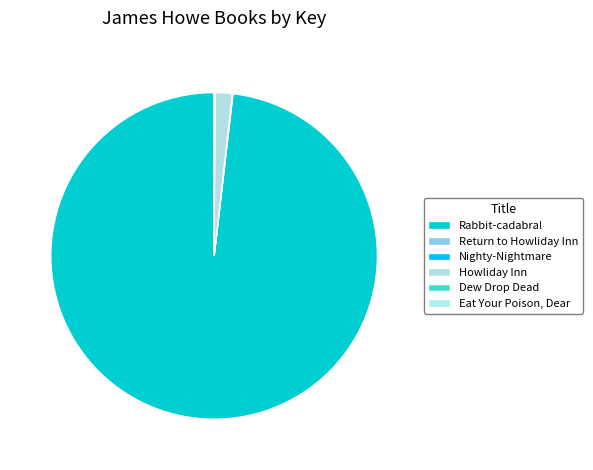

True or false: Dew Drop Dead accounts for 1% of the total.

False